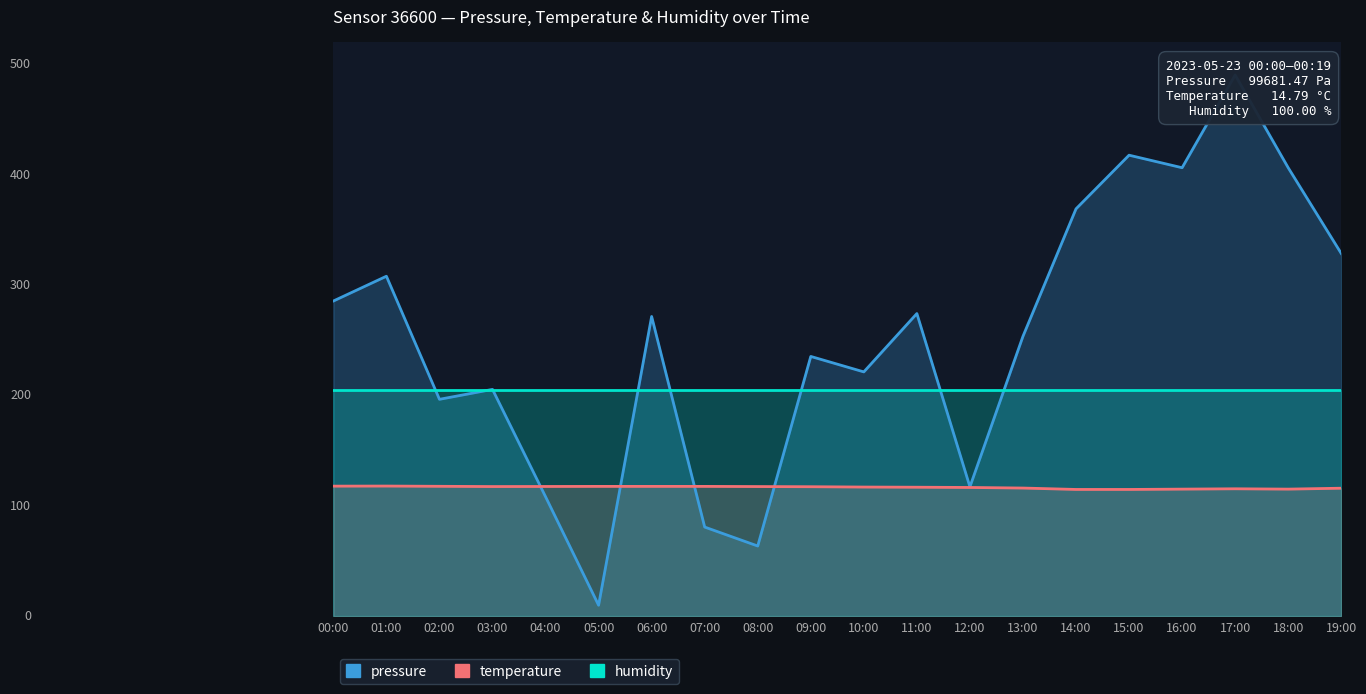

What are all the series names shown in the legend?

pressure, temperature, humidity